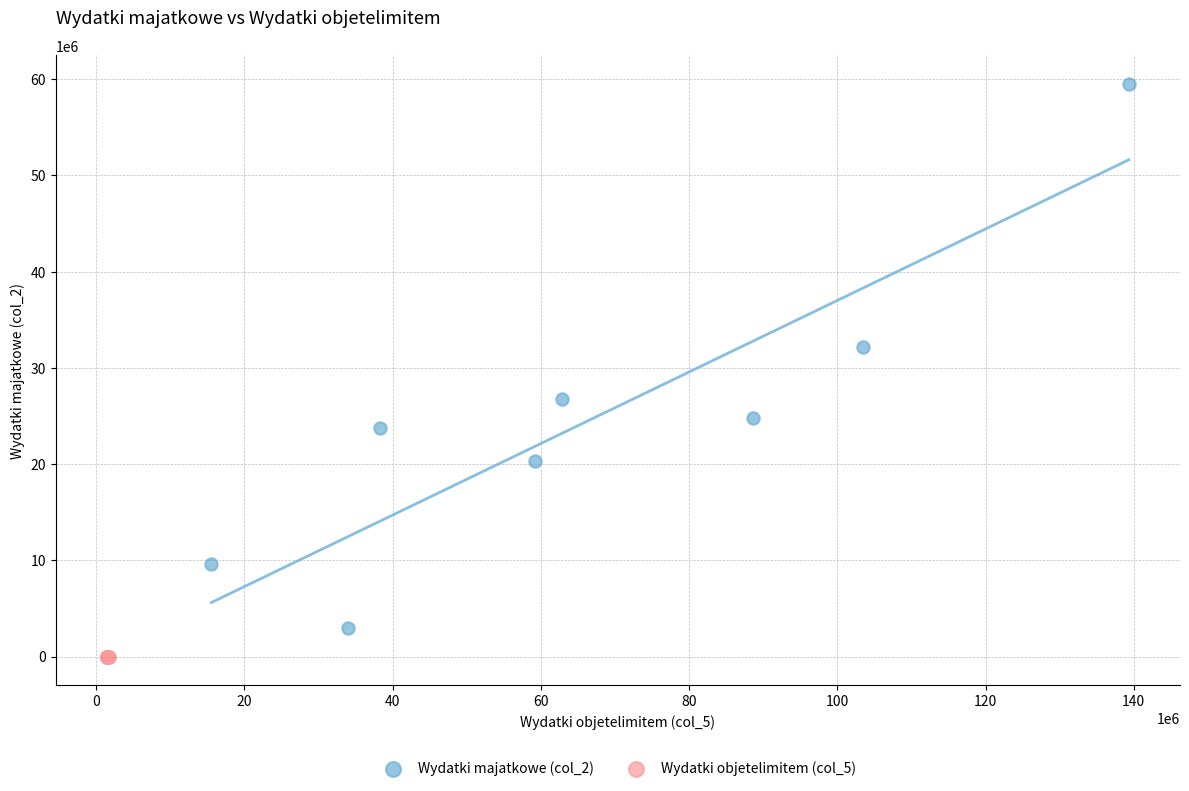

What are all the series names shown in the legend?

Wydatki majatkowe (col_2), Wydatki objetelimitem (col_5)